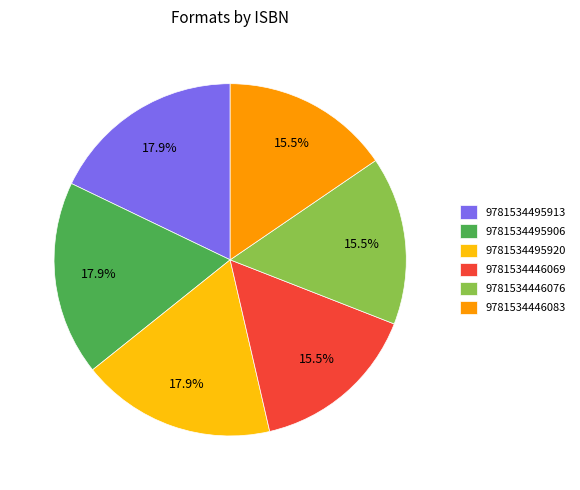

True or false: 9781534495913 accounts for 18% of the total.

True